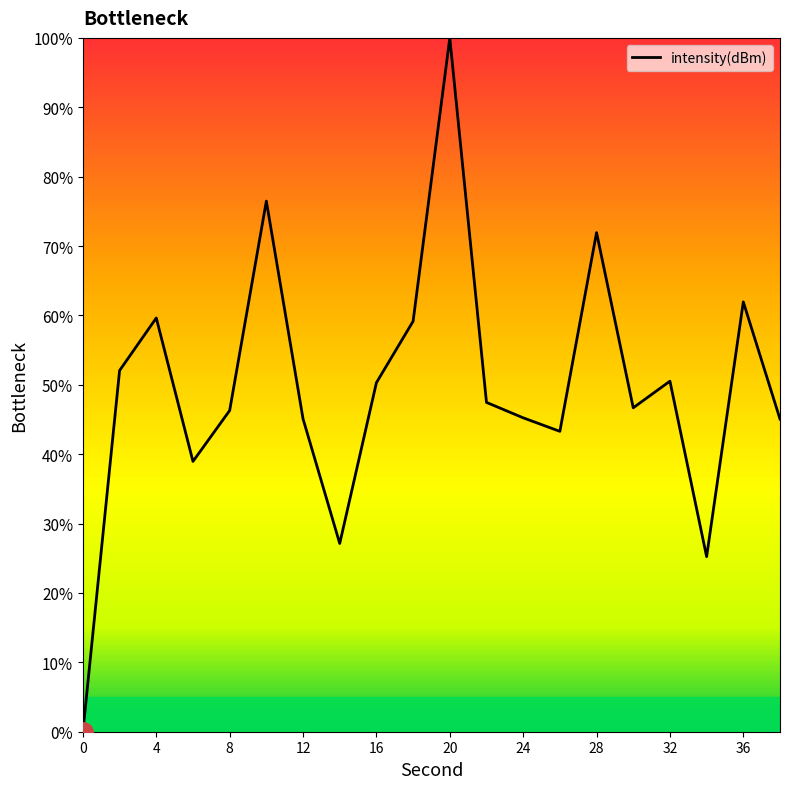

What is the maximum value shown in the chart?

100.0